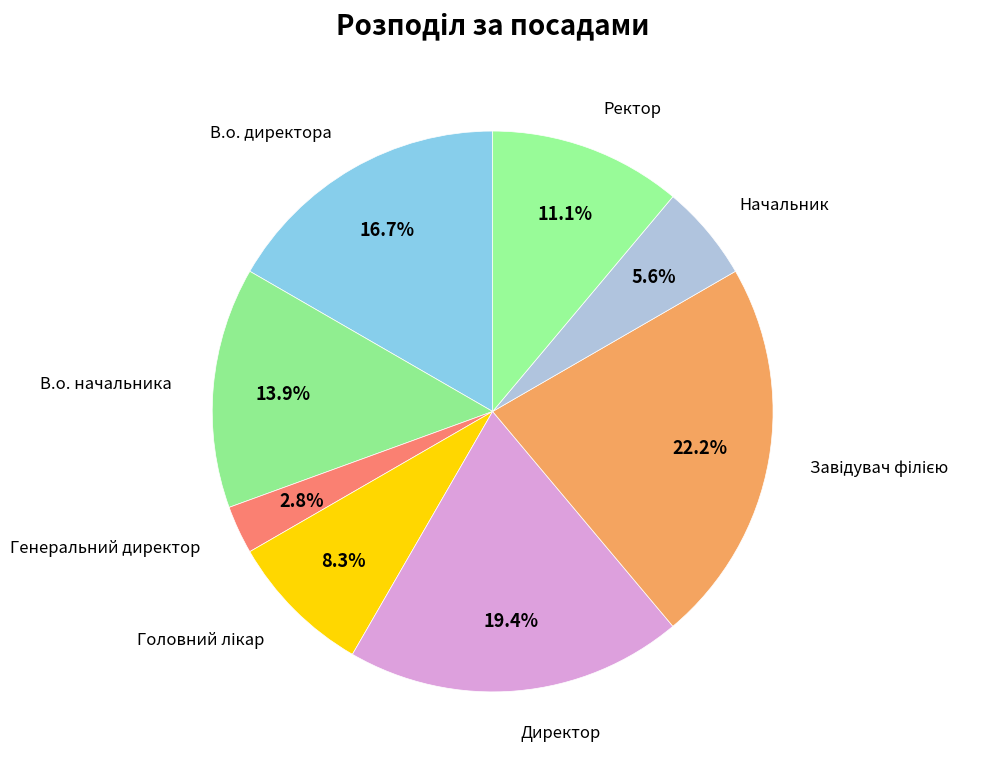

Do Генеральний директор and В.о. директора together represent more than half of the pie?

No